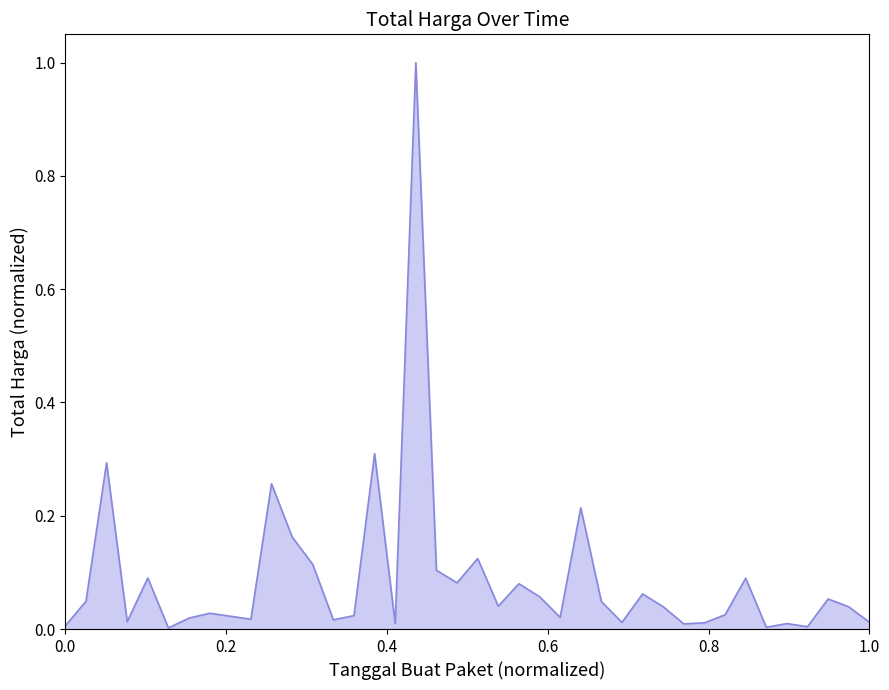

What is the maximum value shown in the chart?

1.0